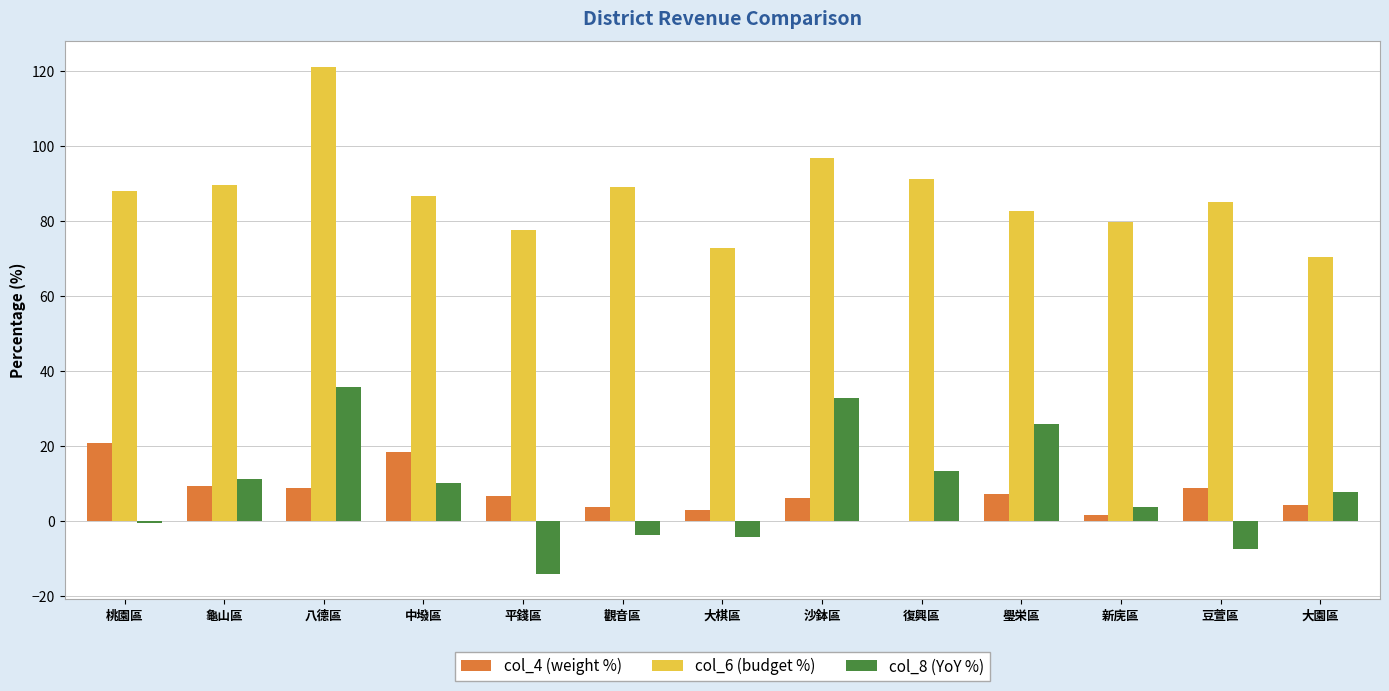

Which category has the highest value across all series?

八德區